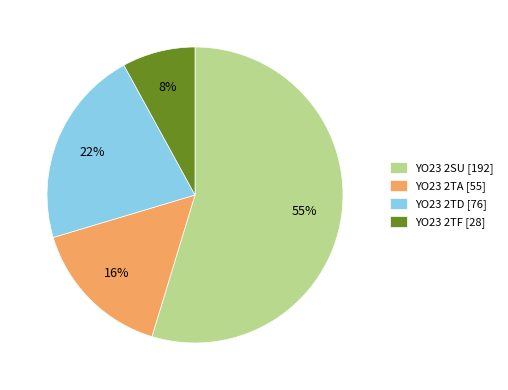

Does any single category account for the majority?

Yes